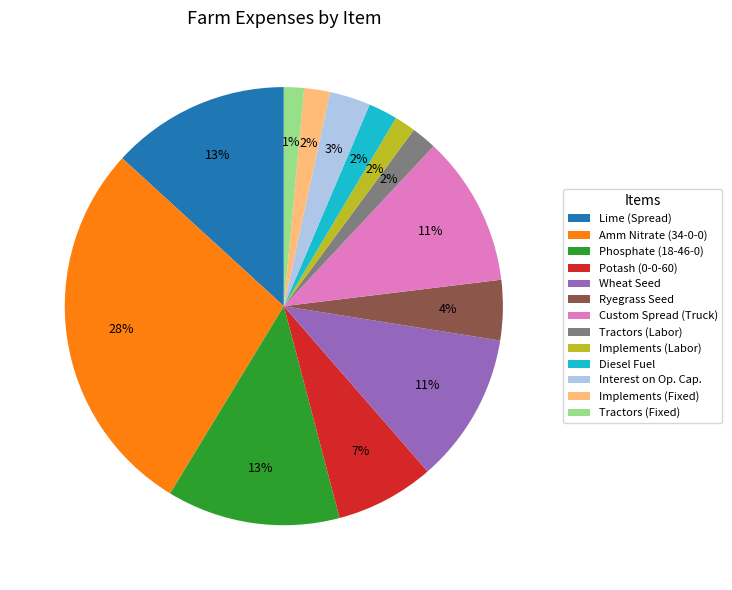

Is Custom Spread (Truck) the majority of the pie?

No